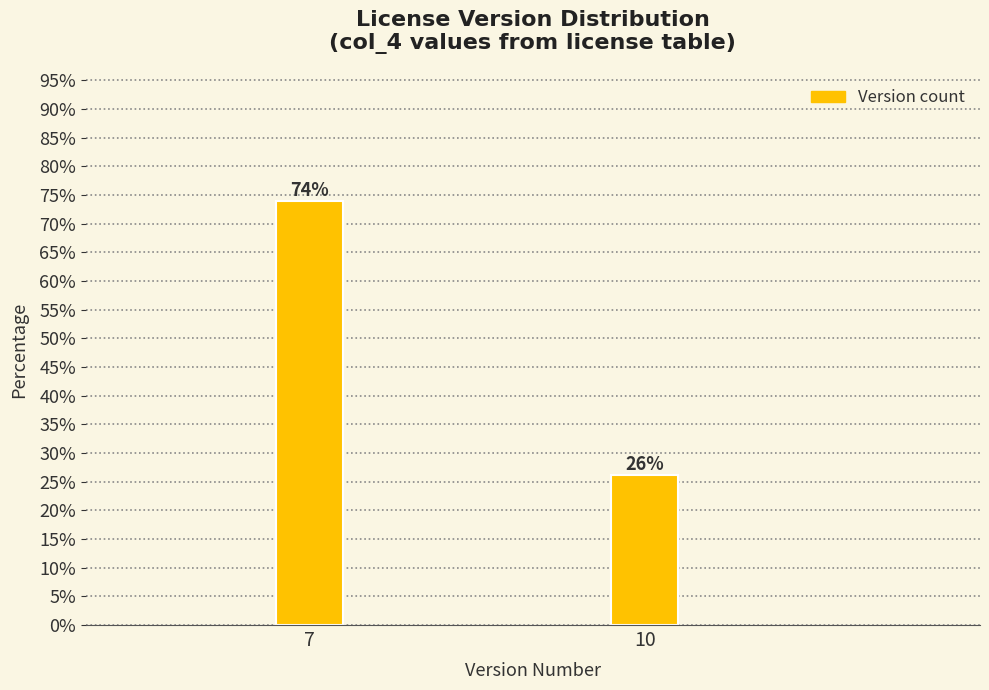

What is the smallest value displayed?

26.1